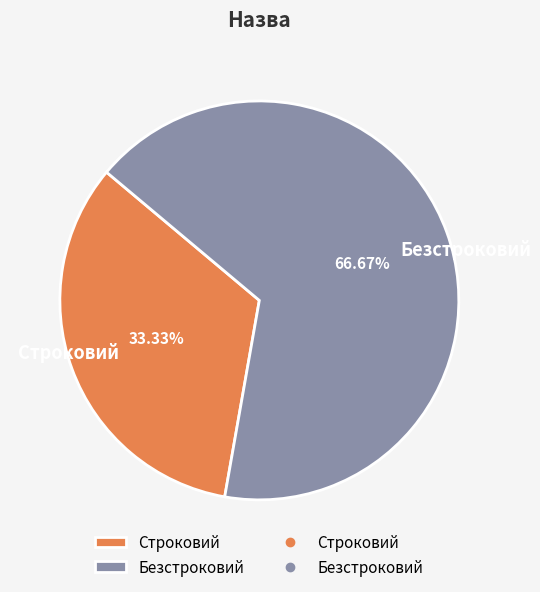

Approximately how many times larger is the value at Безстроковий compared to Строковий?

2.0